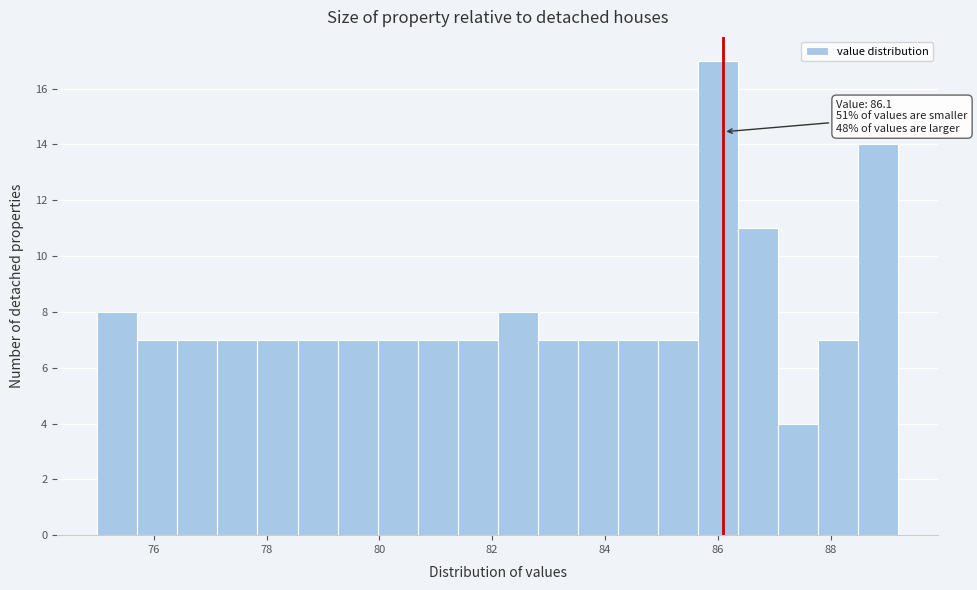

Around what value on the x-axis is the tallest bar? Give the approximate position of its centre, as read against the axis.

86.0